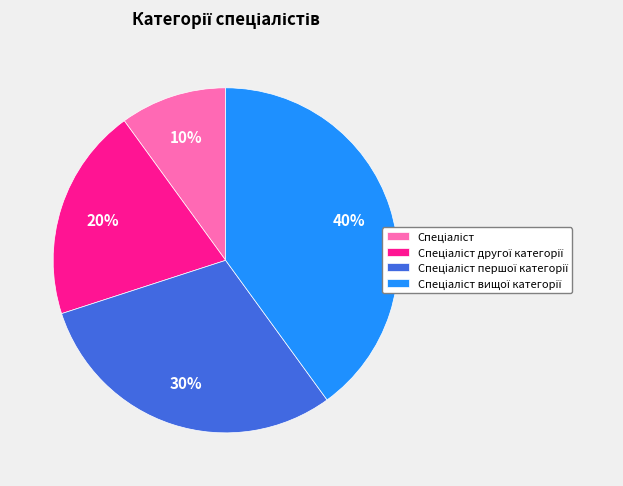

To the nearest percent, what is the average slice percentage?

25%